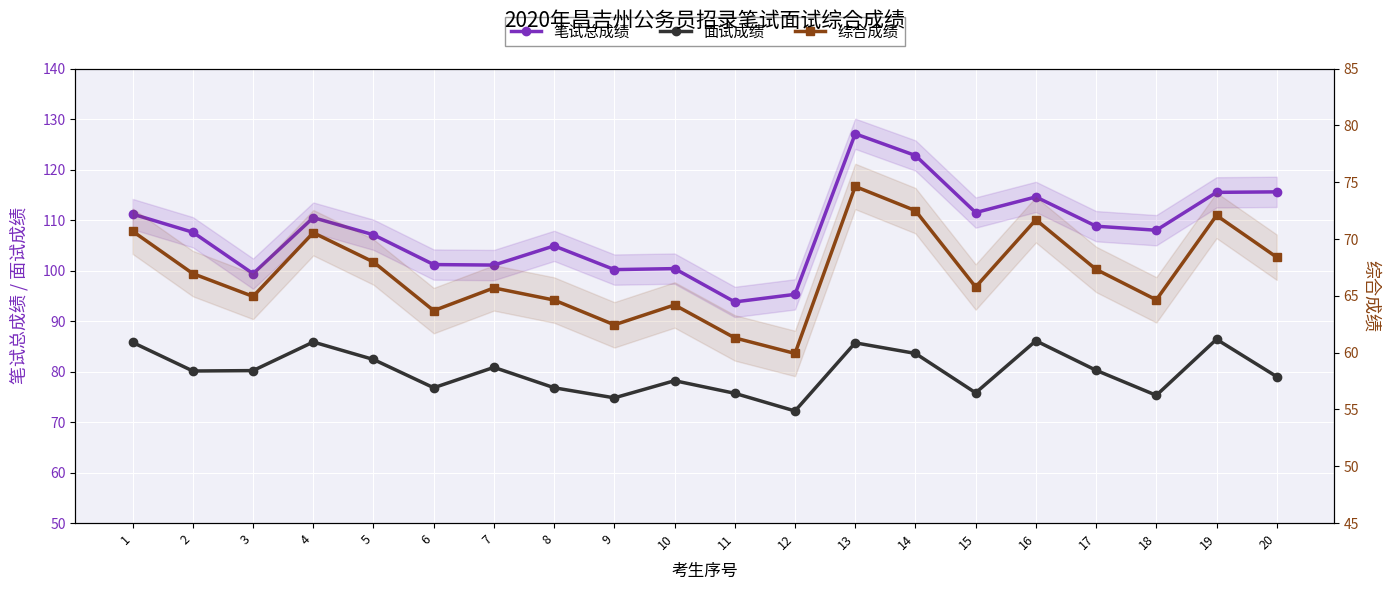

Is it true that 笔试总成绩 equals 107.1 at 5?

True